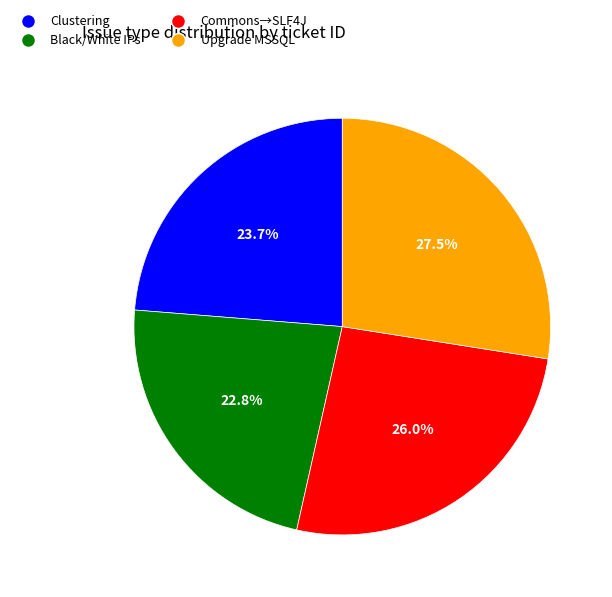

To the nearest percent, what percentage of the pie is Clustering?

24%